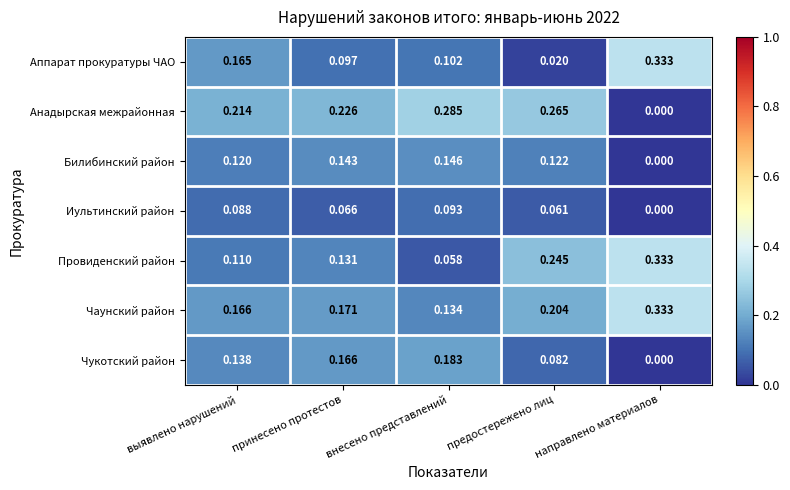

Which category has the lowest value in the Аппарат прокуратуры ЧАО series?

предостережено лиц